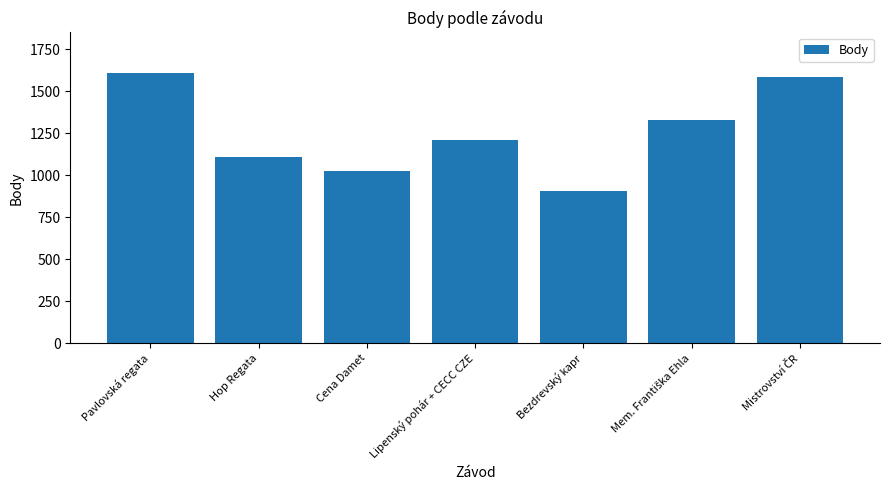

Is it true that the value at Hop Regata is 1108?

True